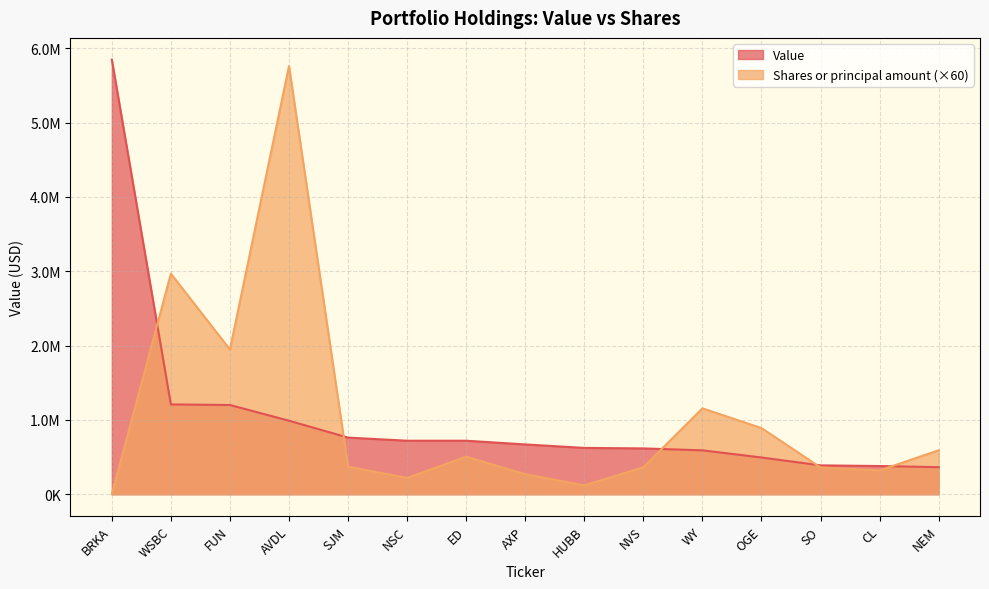

In Shares or principal amount, how many points are lower than both neighbors (excluding endpoints)?

4